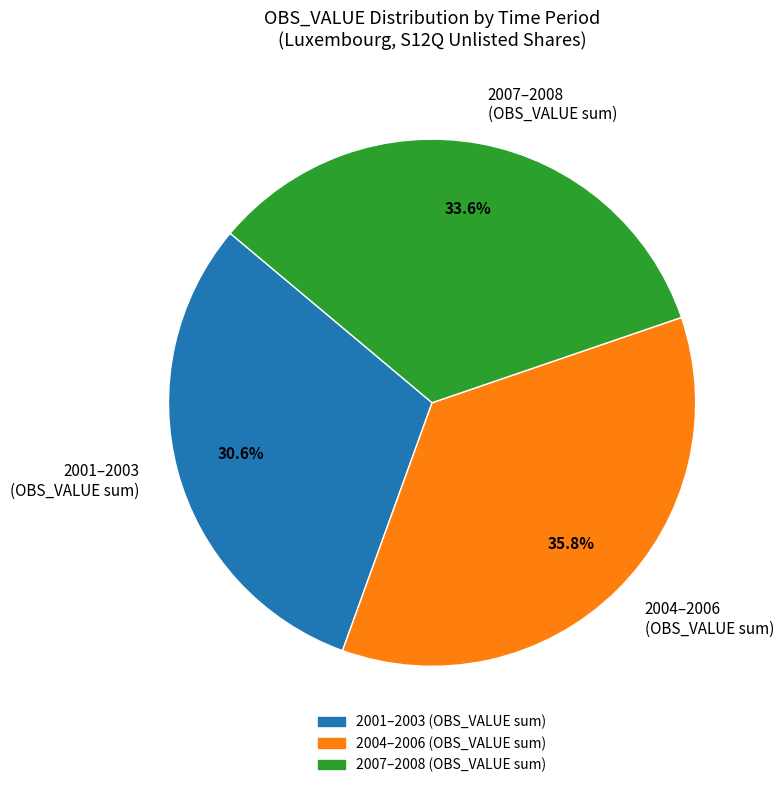

Between 2007–2008 (OBS_VALUE sum) and 2001–2003 (OBS_VALUE sum), which is larger?

2007–2008 (OBS_VALUE sum)